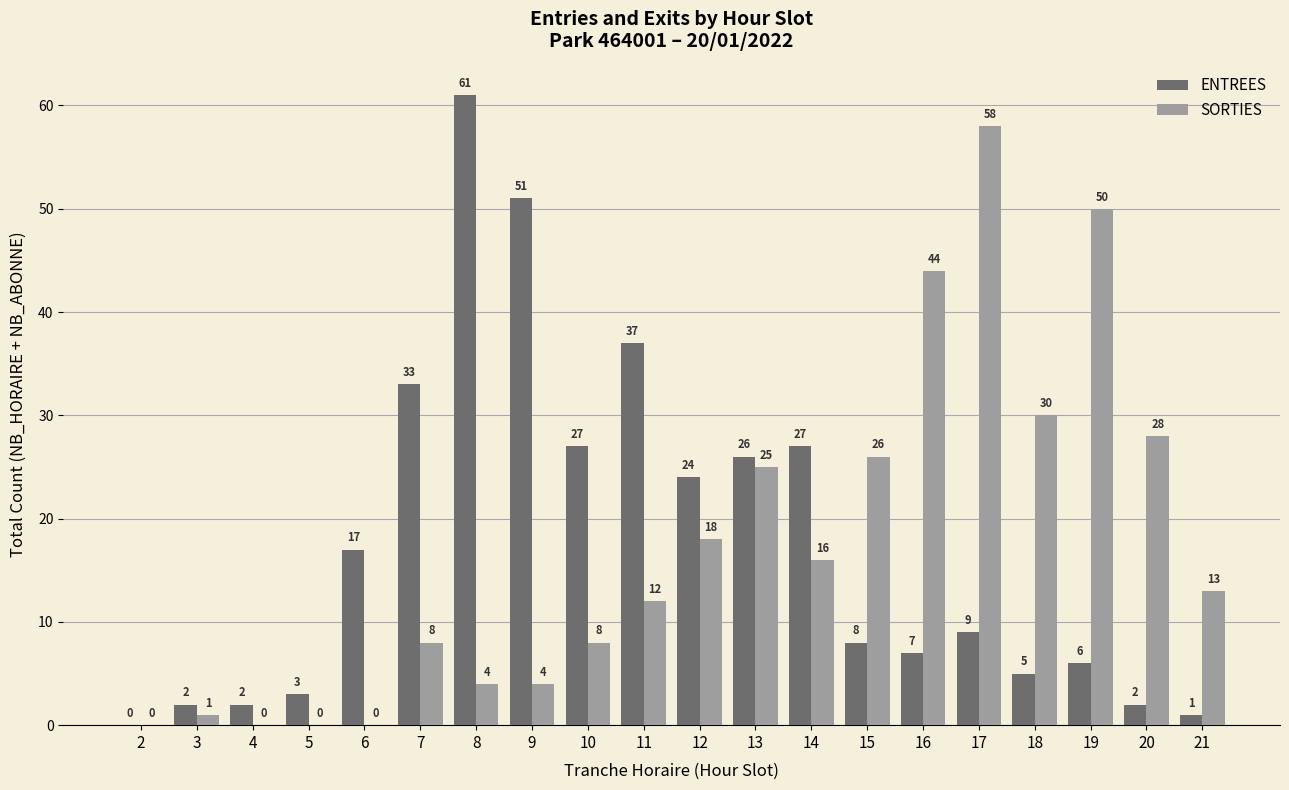

What is the highest value of the ENTREES series?

61